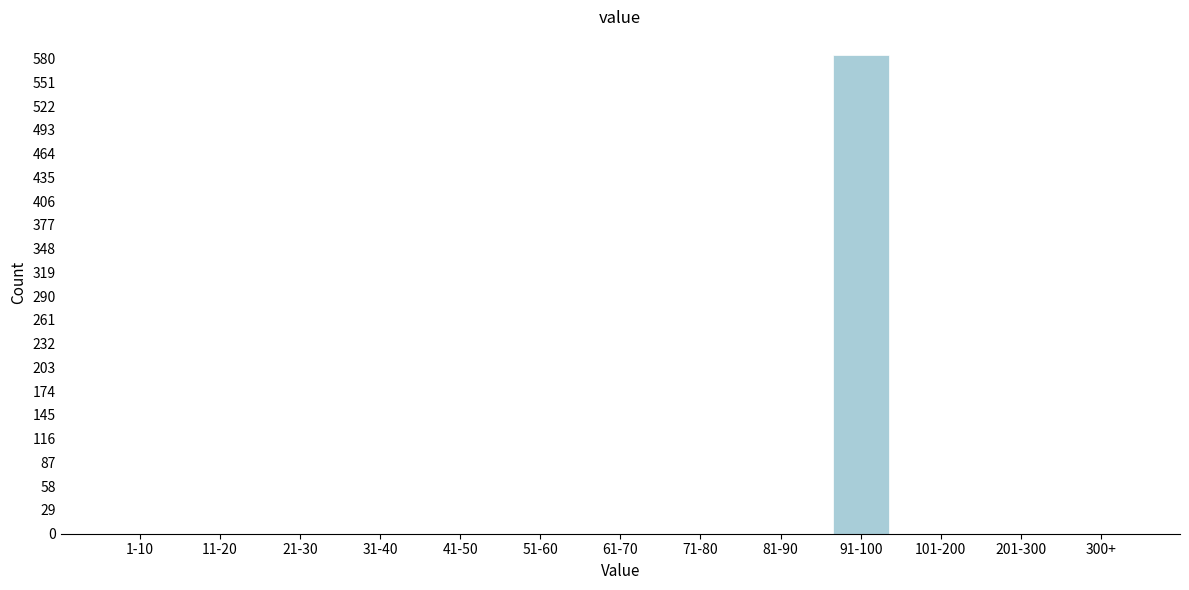

Reading left to right, transcribe all the data shown in this chart.

1-10=0	11-20=0	21-30=0	31-40=0	41-50=0	51-60=0	61-70=0	71-80=0	81-90=0	91-100=584	101-200=0	201-300=0	300+=0